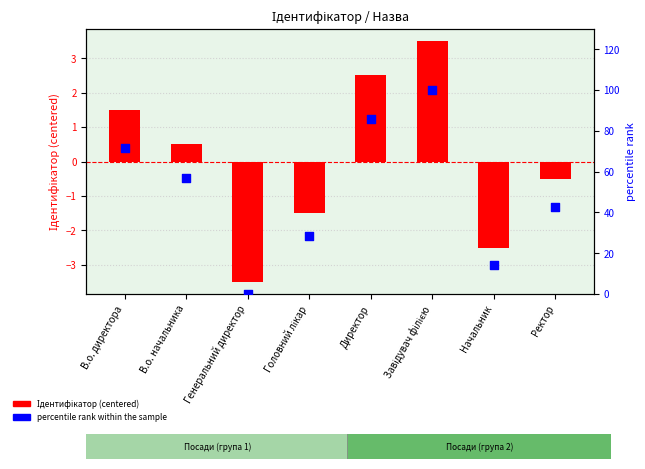

Which series has the largest total across all categories?

percentile rank within the sample